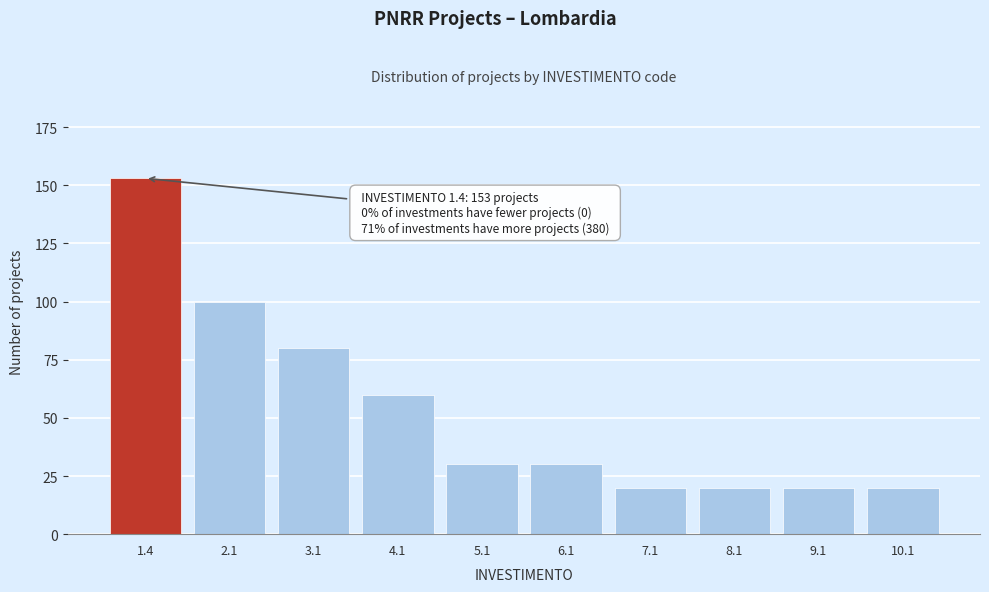

Reading left to right, what are all the values shown in this chart?

1.4=153	2.1=100	3.1=80	4.1=60	5.1=30	6.1=30	7.1=20	8.1=20	9.1=20	10.1=20